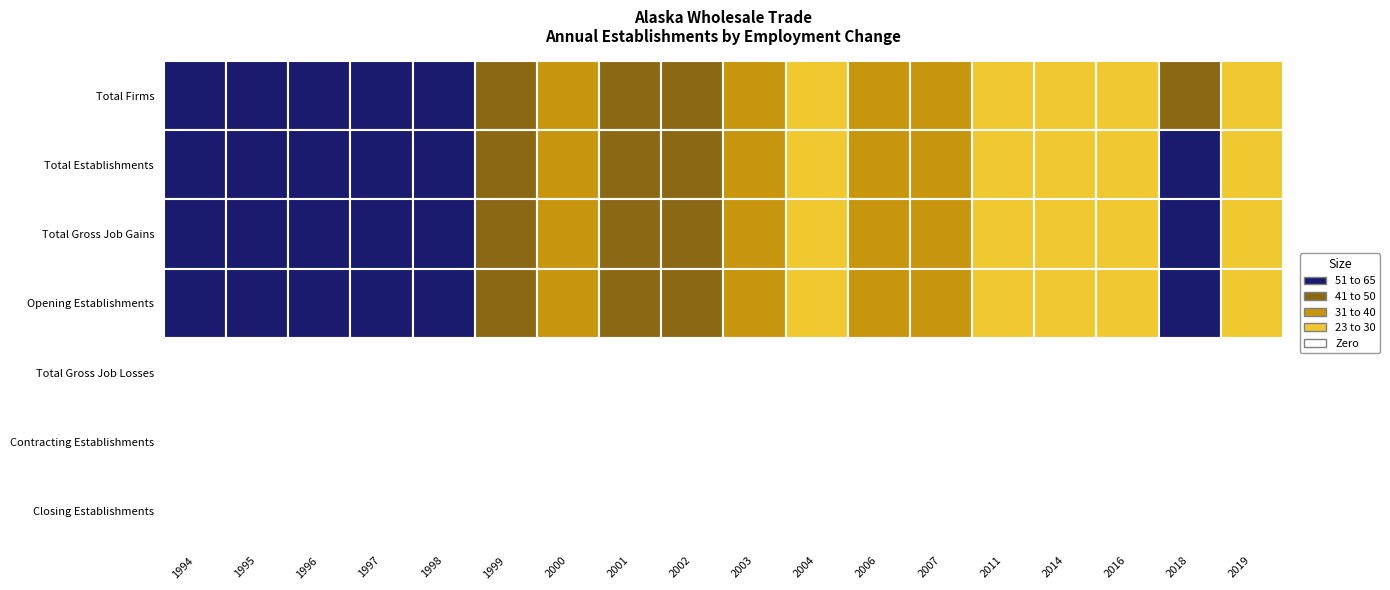

Reading left to right, extract all data points from this chart.

Total Firms: 53	54	55	51	61	42	35	44	45	36	27	36	31	28	23	29	50	26
Total Establishments: 53	56	55	51	61	42	35	44	45	36	28	36	31	28	24	29	51	26
Total Gross Job Gains: 53	56	55	51	61	42	35	44	45	36	28	36	31	28	24	29	51	26
Opening Establishments: 53	56	55	51	61	42	35	44	45	36	28	36	31	28	24	29	51	26
Total Gross Job Losses: 0	0	0	0	0	0	0	0	0	0	0	0	0	0	0	0	0	0
Contracting Establishments: 0	0	0	0	0	0	0	0	0	0	0	0	0	0	0	0	0	0
Closing Establishments: 0	0	0	0	0	0	0	0	0	0	0	0	0	0	0	0	0	0